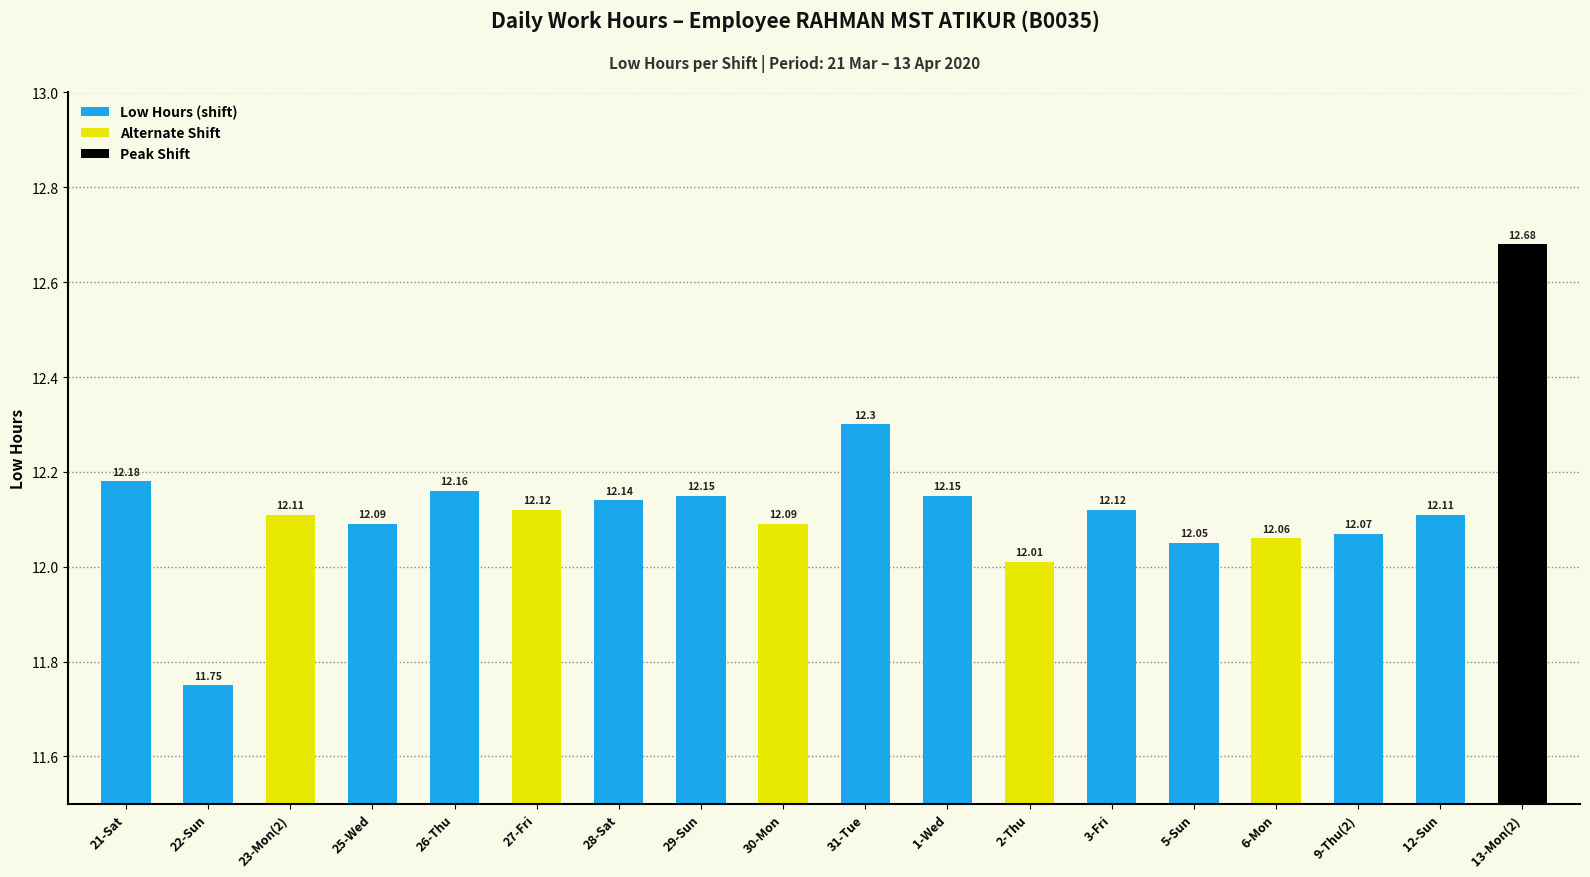

The chart shows a value of 12.1 at 23-Mon(2). True or false?

True